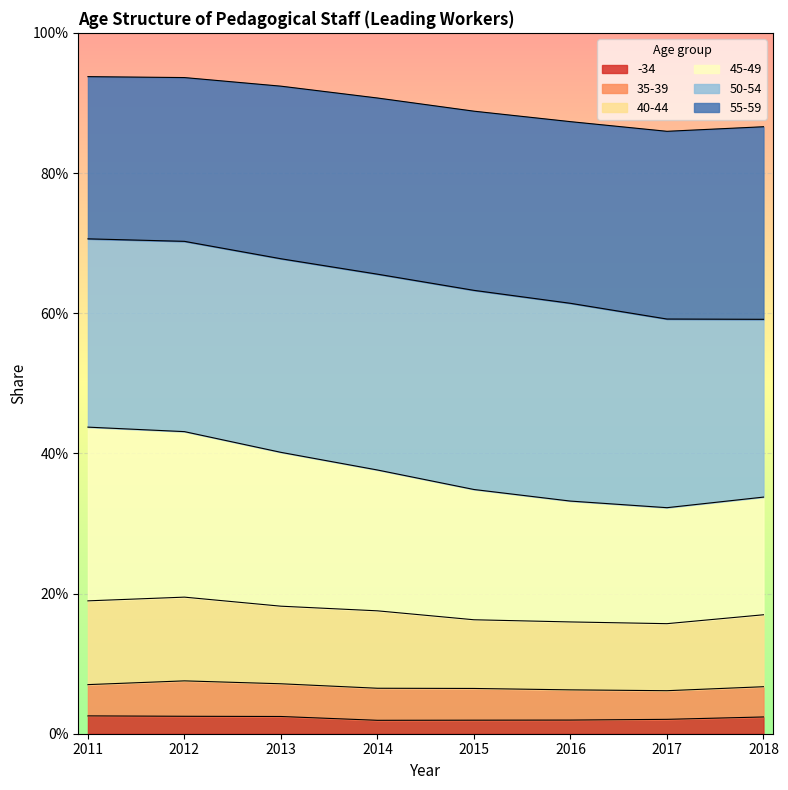

At how many categories does at least one series exceed 0?

8